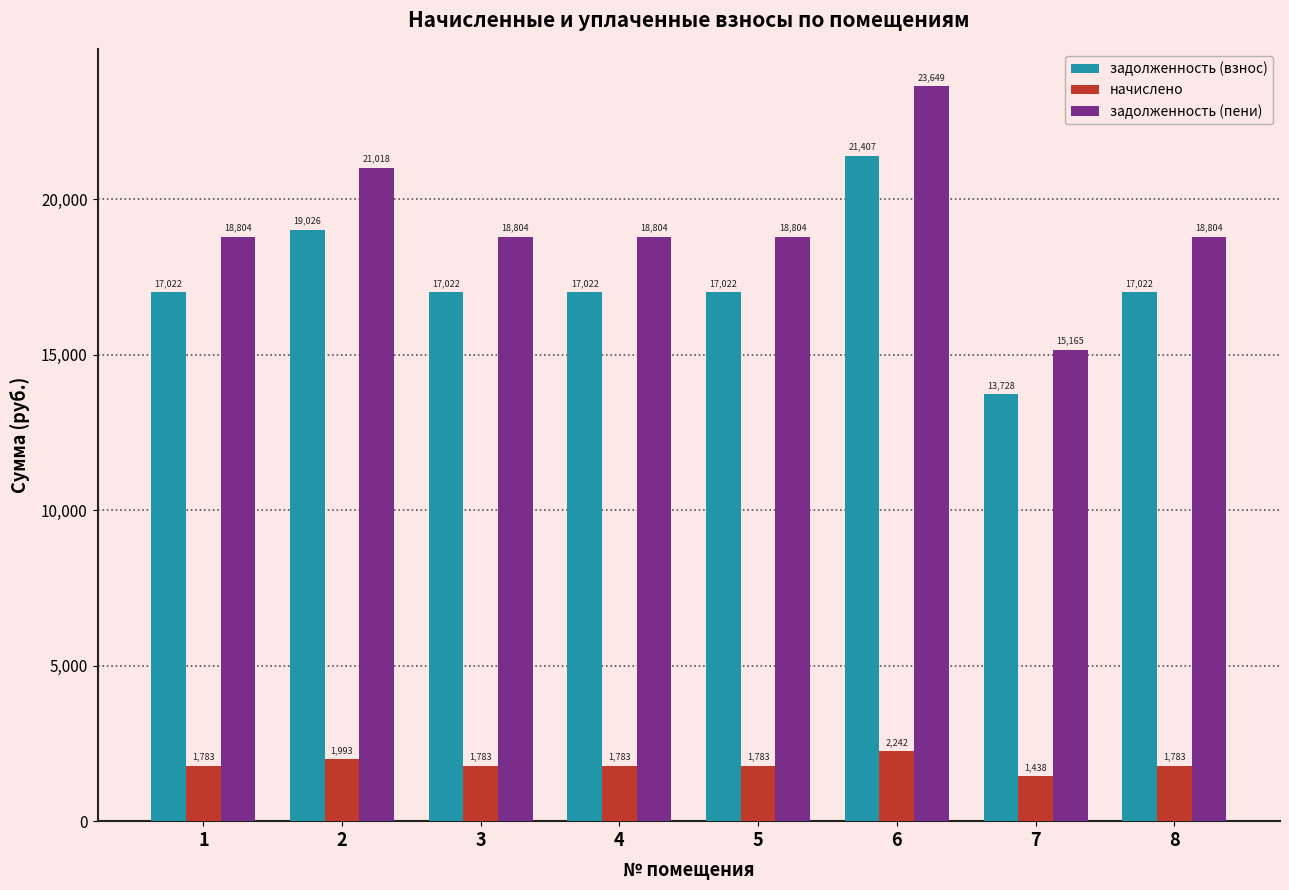

Is the value of задолженность (взнос) at 6 greater than the value of начислено at 5?

Yes